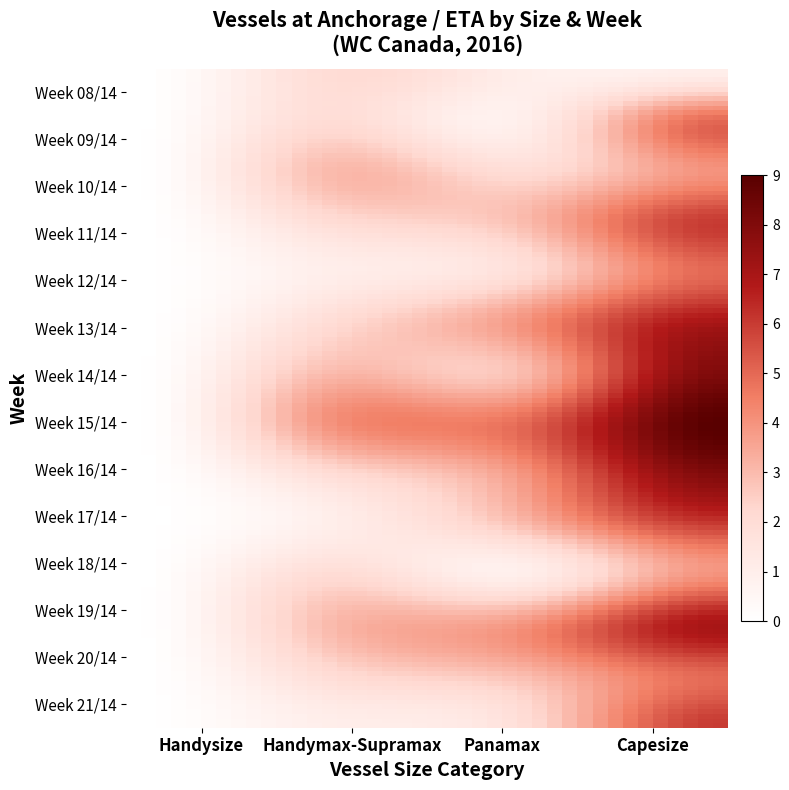

Reading right to left, extract all data points from this chart.

Week 08/14: 1	1	2	0
Week 09/14: 5	1	2	0
Week 10/14: 4	2	3	0
Week 11/14: 6	3	2	0
Week 12/14: 5	2	1	0
Week 13/14: 7	4	2	0
Week 14/14: 8	3	3	0
Week 15/14: 9	5	4	0
Week 16/14: 8	4	2	0
Week 17/14: 6	3	1	0
Week 18/14: 4	1	2	0
Week 19/14: 7	4	3	0
Week 20/14: 5	3	2	0
Week 21/14: 6	2	1	0